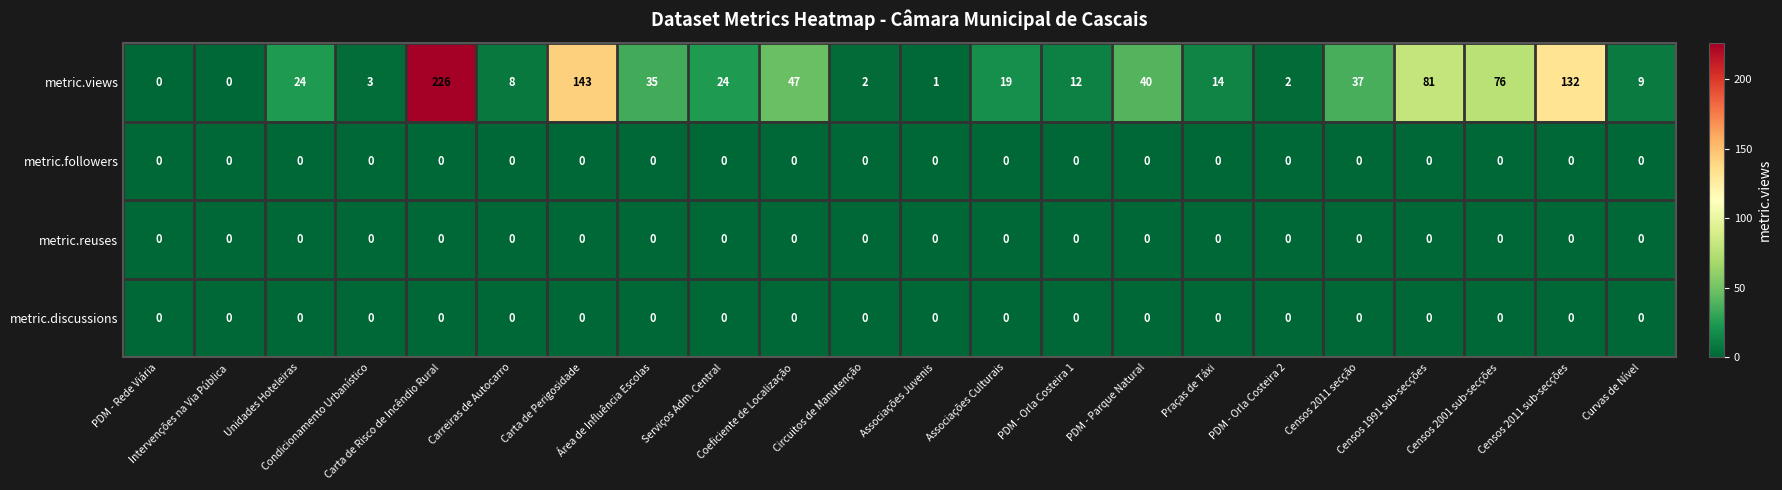

What is the greatest value displayed?

226